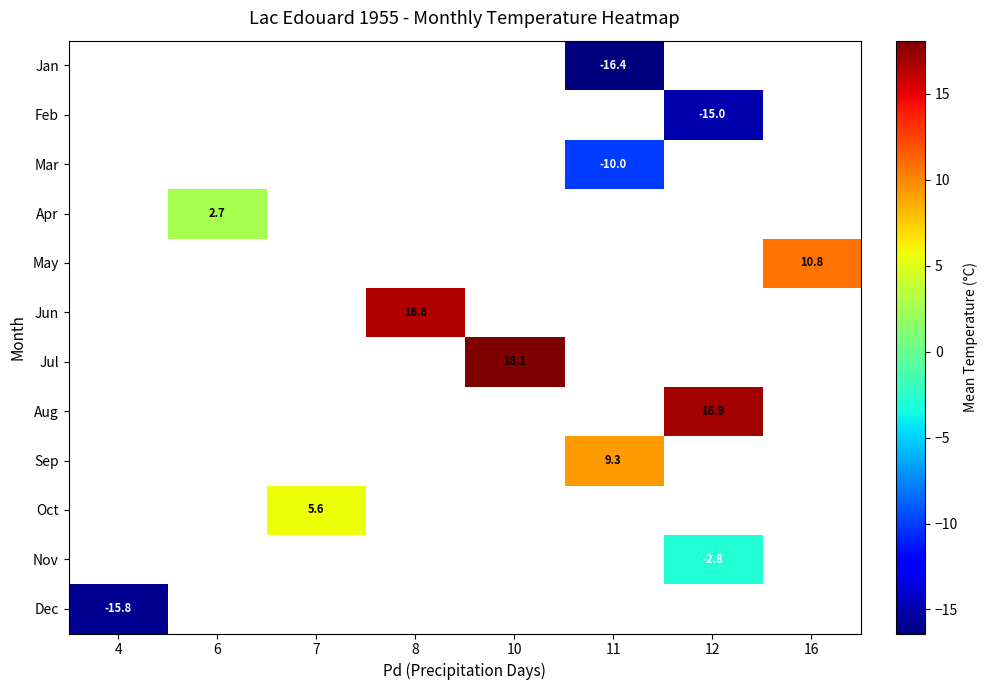

How many data points does each series have?

8